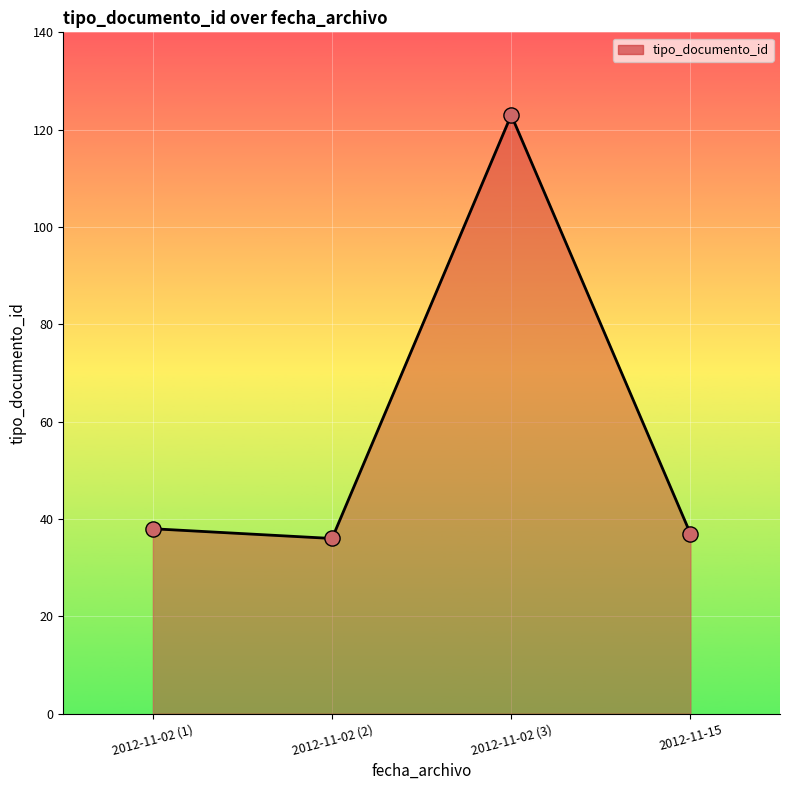

Approximately how many times larger is the value at 2012-11-15 compared to 2012-11-02 (1)?

1.0